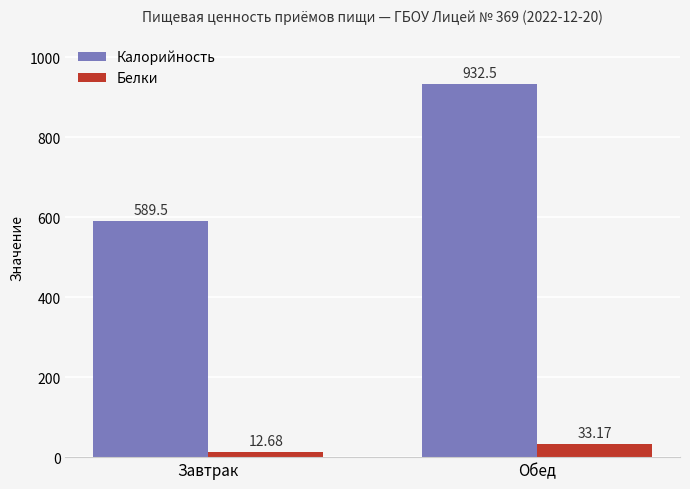

Reading left to right, transcribe all the data shown in this chart.

Калорийность: Завтрак=589.5	Обед=932.5
Белки: Завтрак=12.7	Обед=33.2